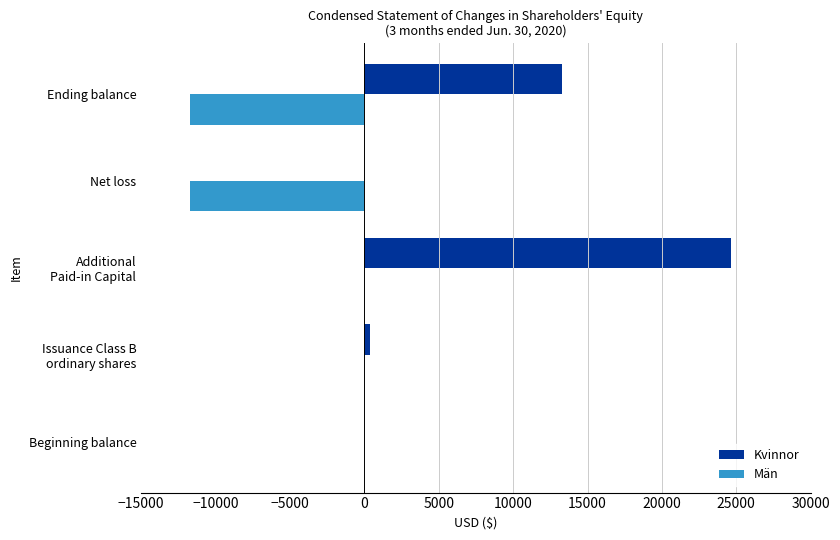

What are all the series names shown in the legend?

Kvinnor, Män